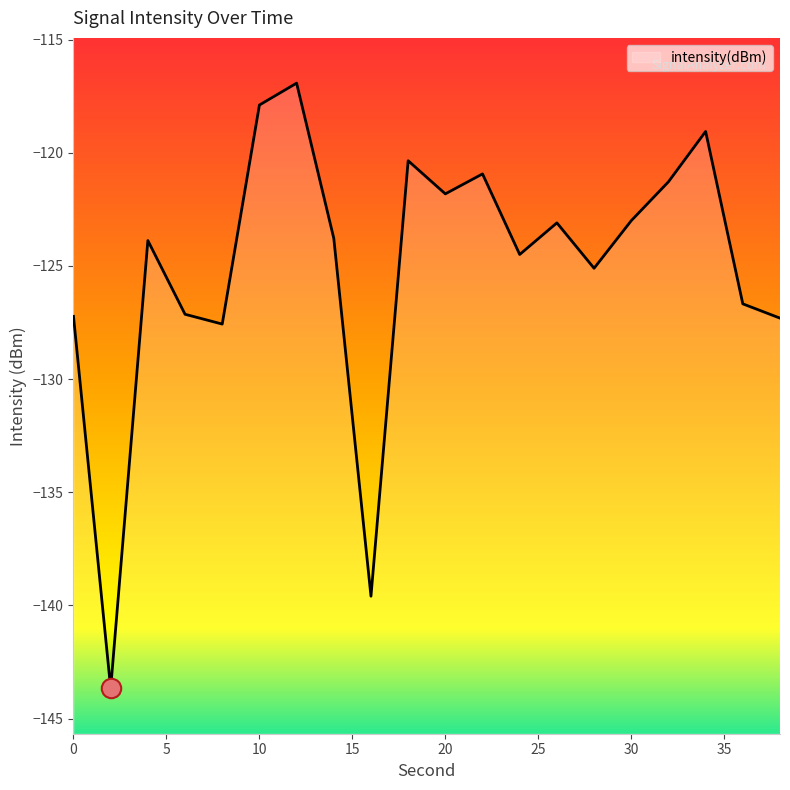

Is this an area chart (filled region under the line)?

No